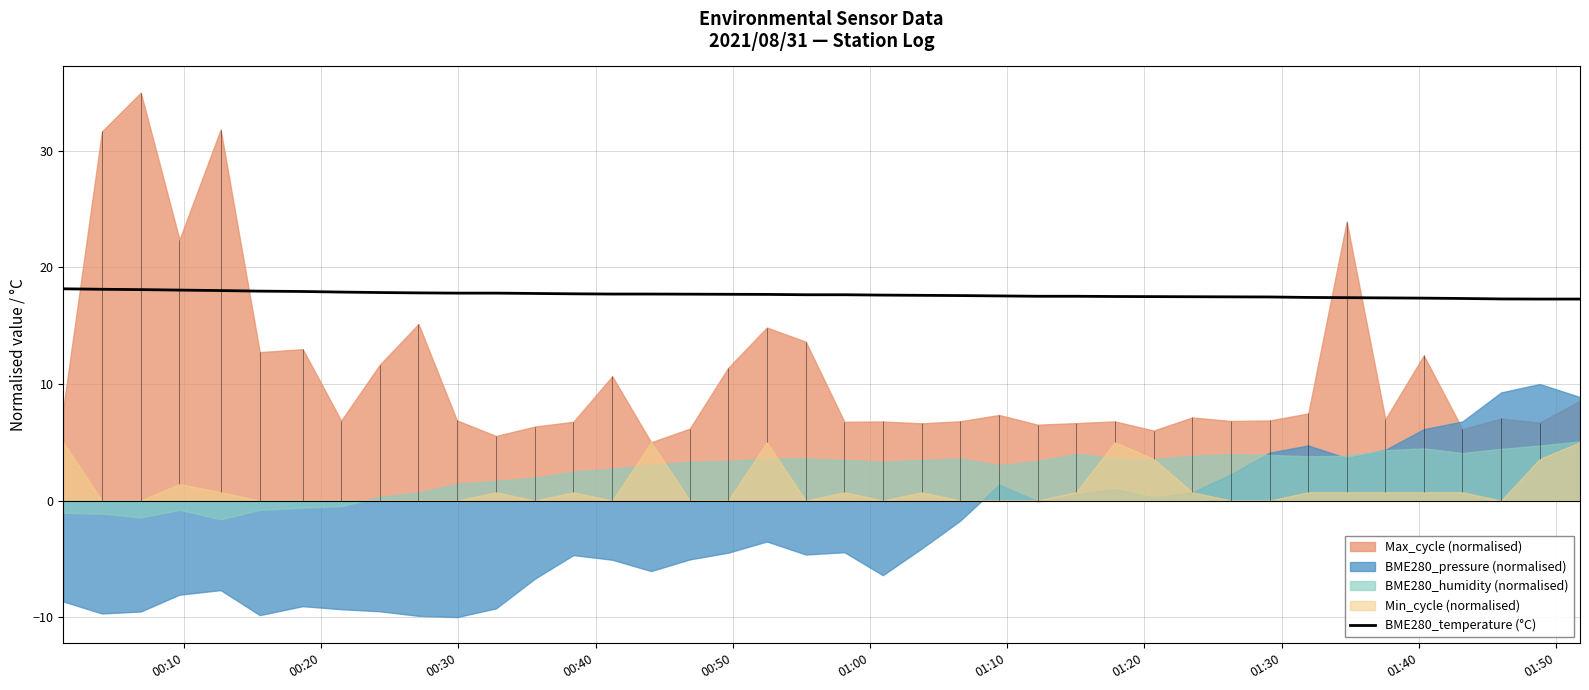

What is the lowest value of the BME280_temperature (°C) series?

17.3